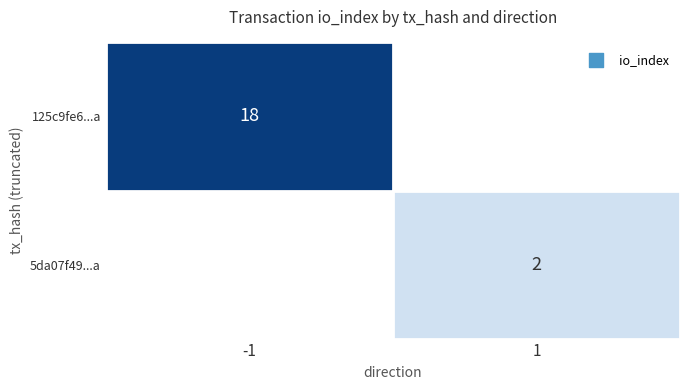

Count the number of data series in this chart.

2